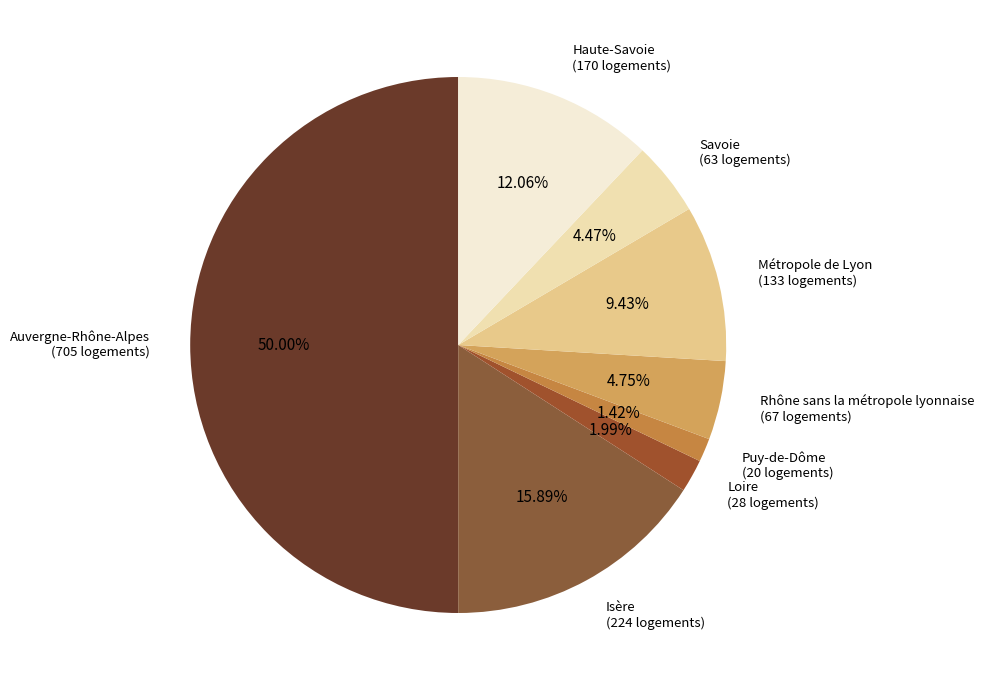

Does Savoie represent more than half of the total?

No